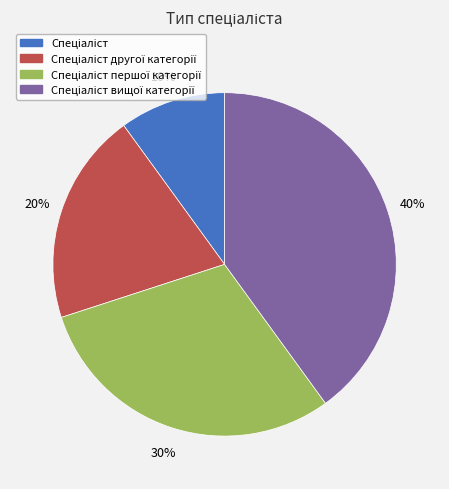

Is there a majority slice in this chart?

No